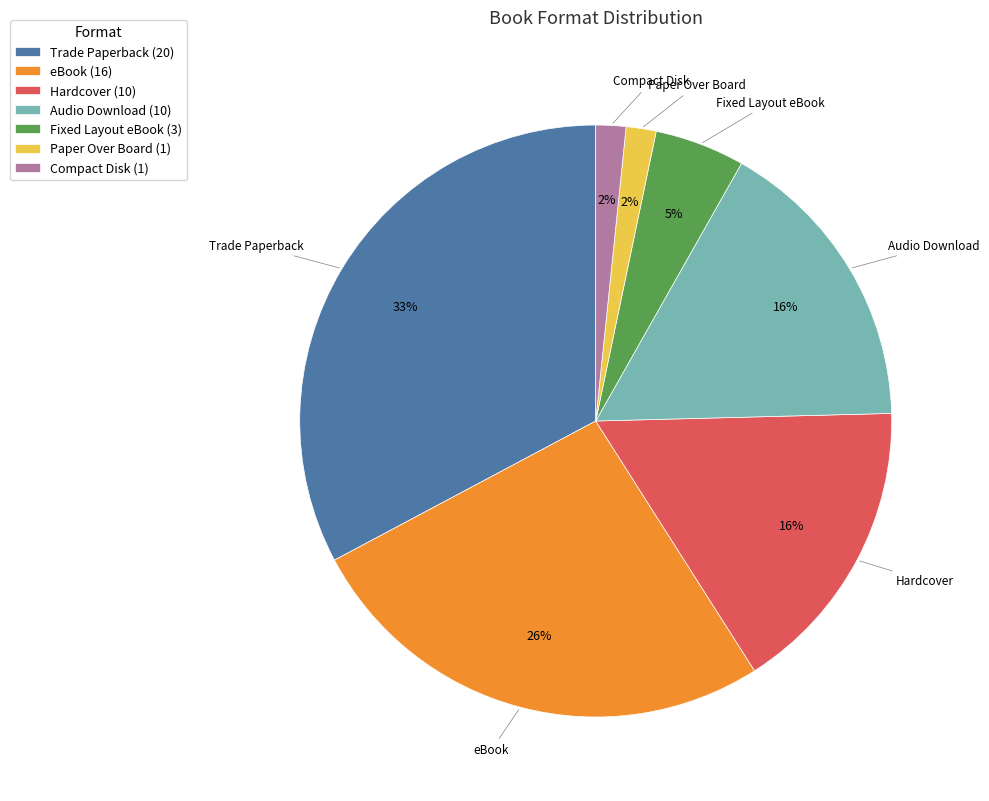

Is there any slice that represents more than half of the pie?

No